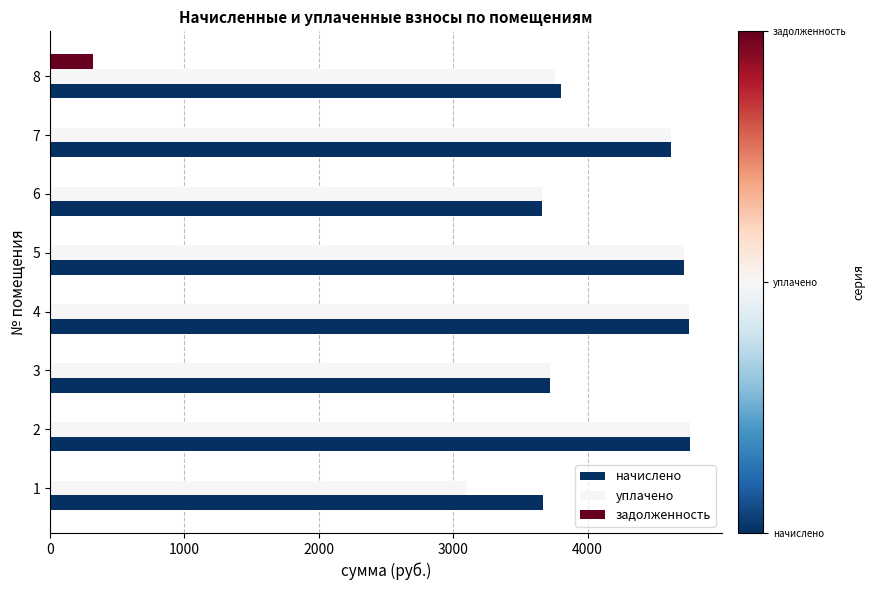

Between 4 and 8, which series saw the biggest shift?

уплачено